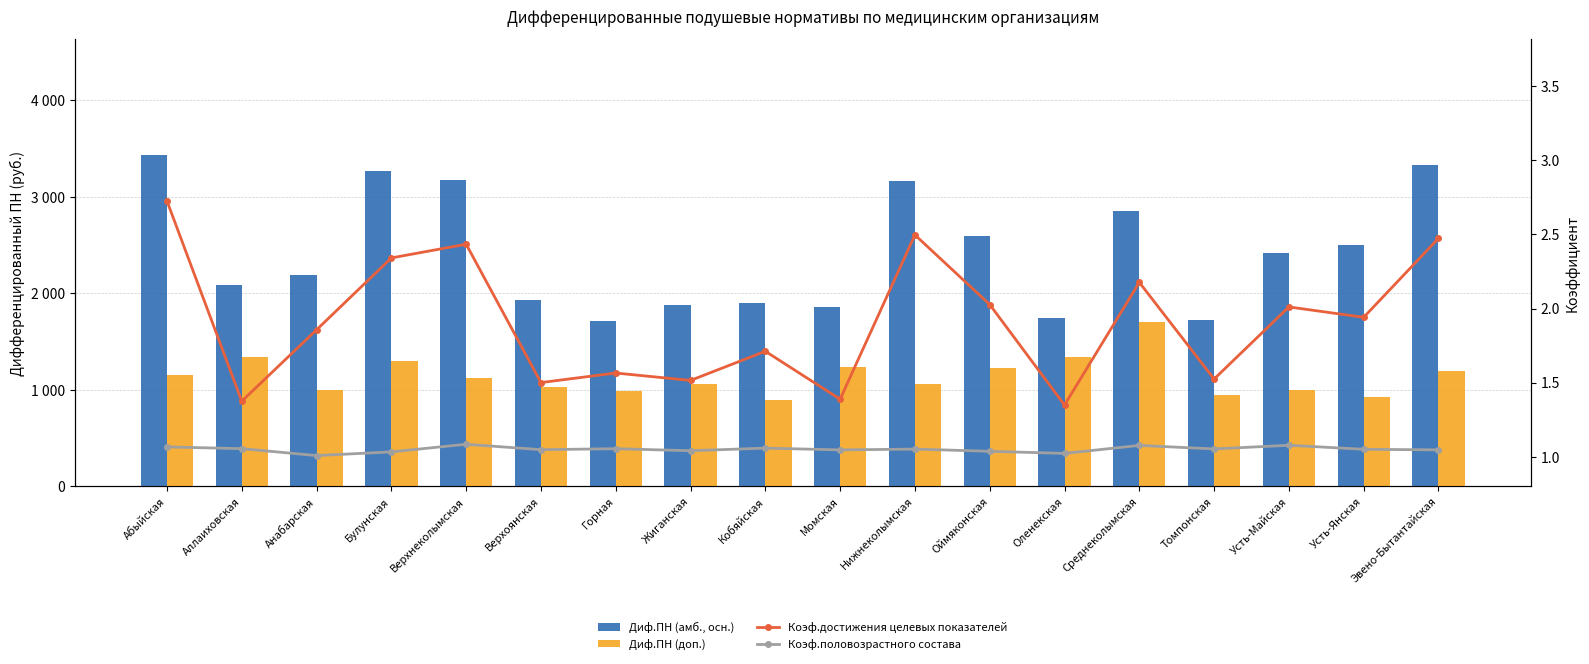

What position from the right is Момская?

9